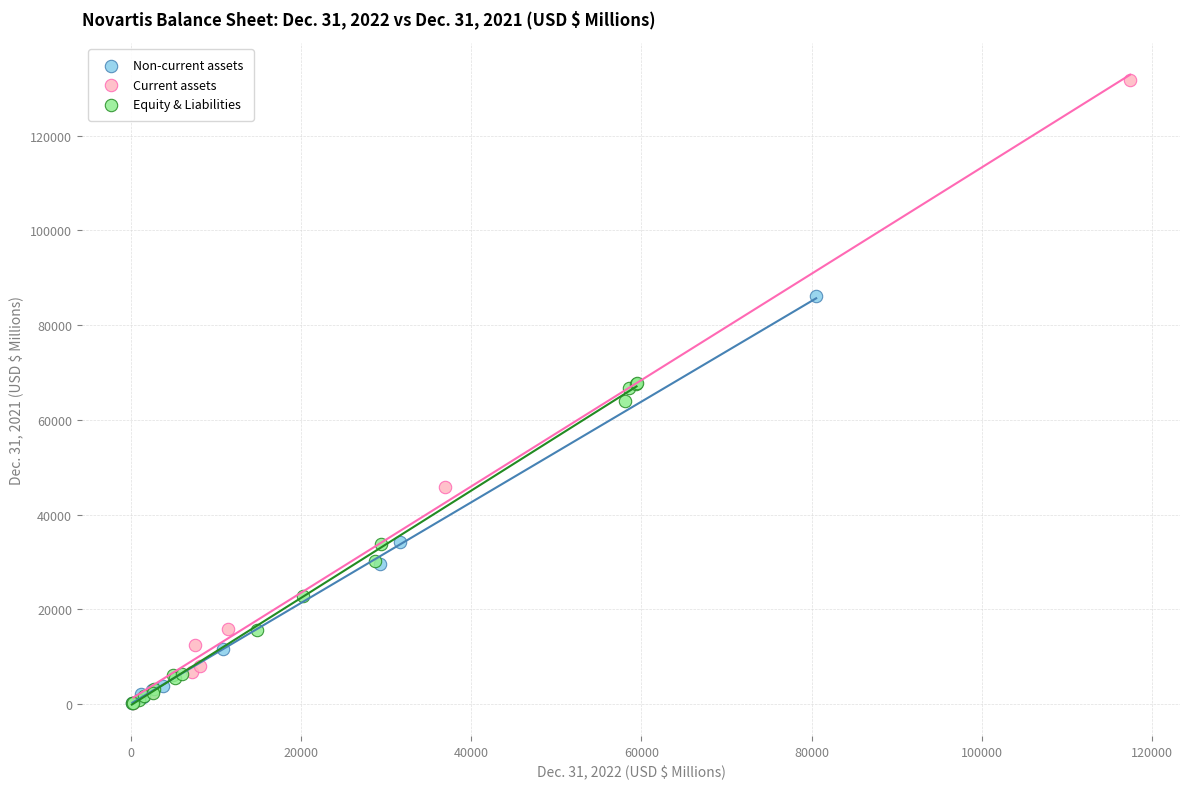

Which series has the widest spread of Y values?

Current assets